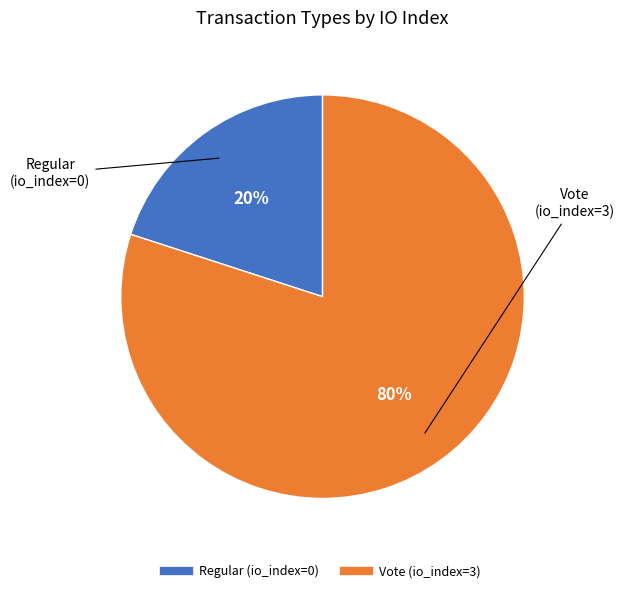

How many segments does this pie chart have?

2